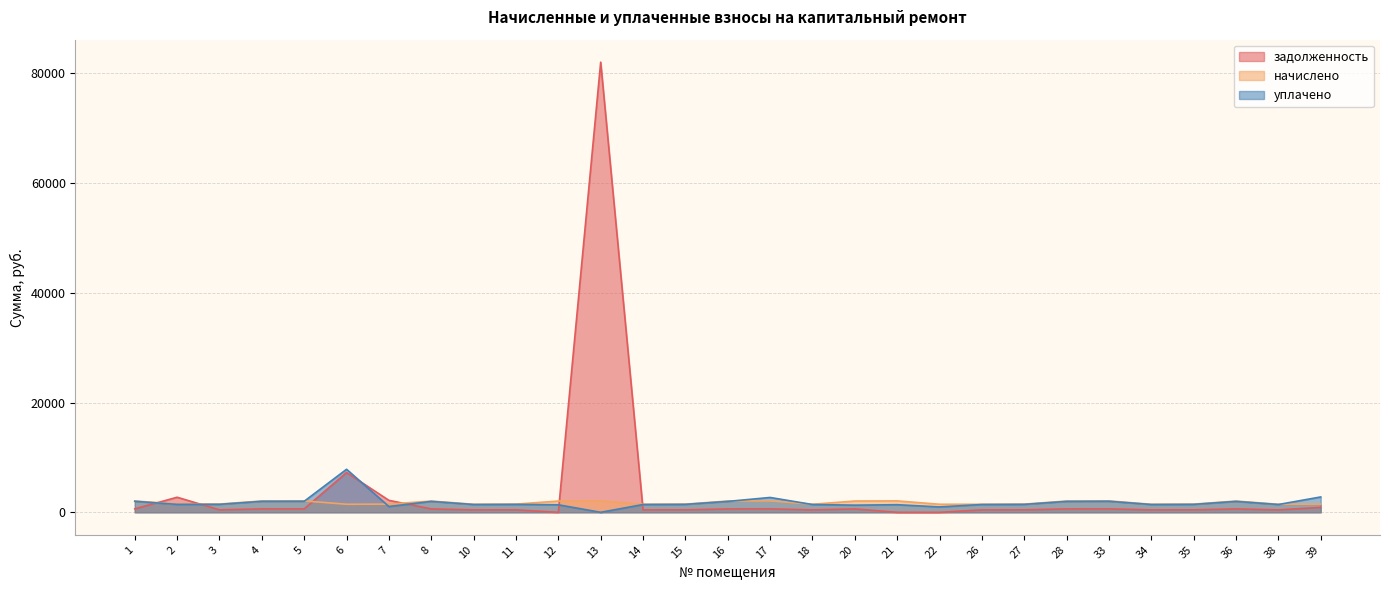

How many values in the задолженность series are below 617?

14